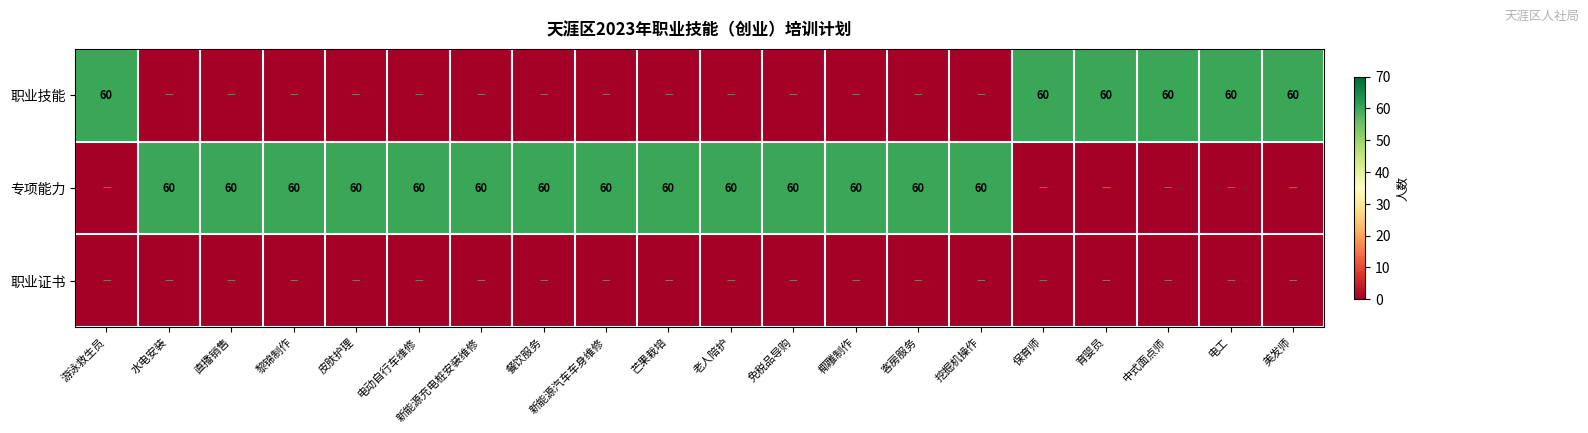

Is it true that 职业技能 equals 99 at 电工?

False